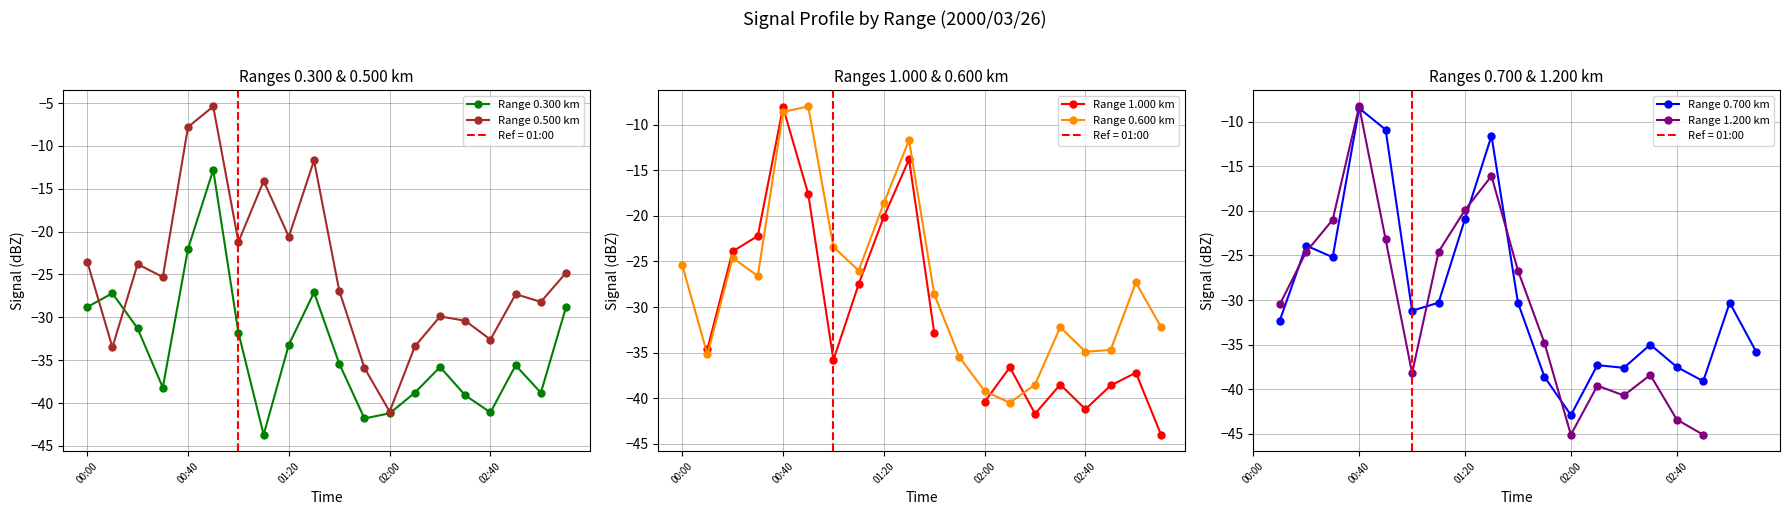

Is this an area chart (filled region under the line)?

No